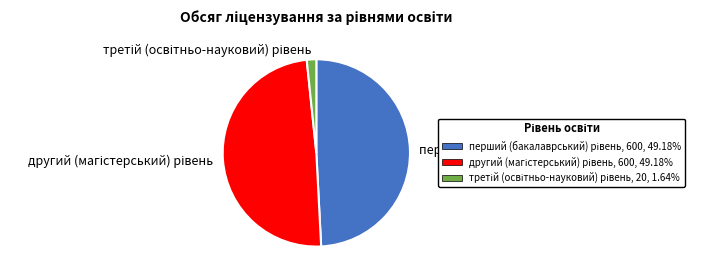

Is there any slice that represents more than half of the pie?

No